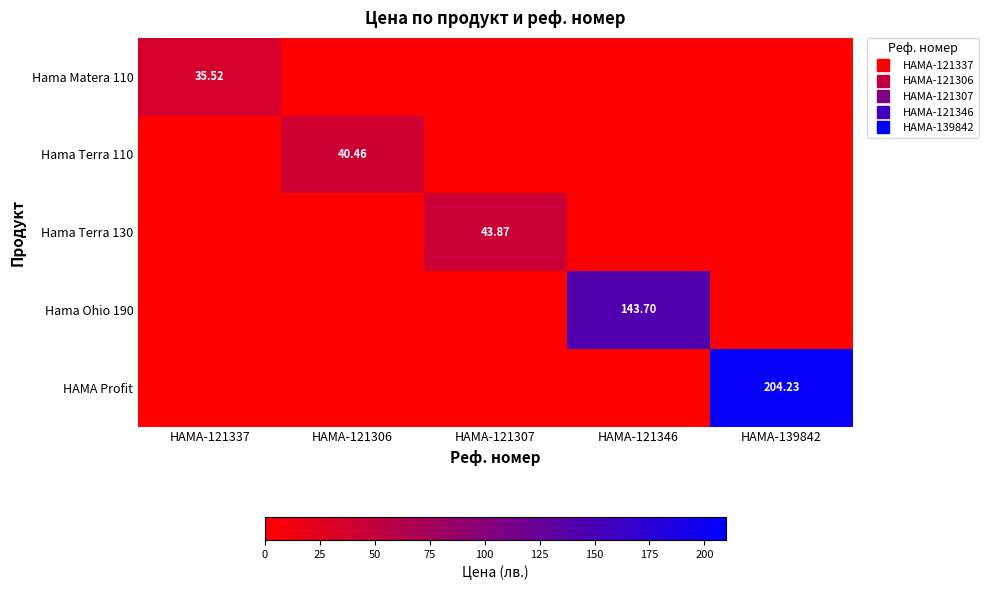

True or false: Hama Terra 130 has a value of 0.0 at HAMA-139842.

True